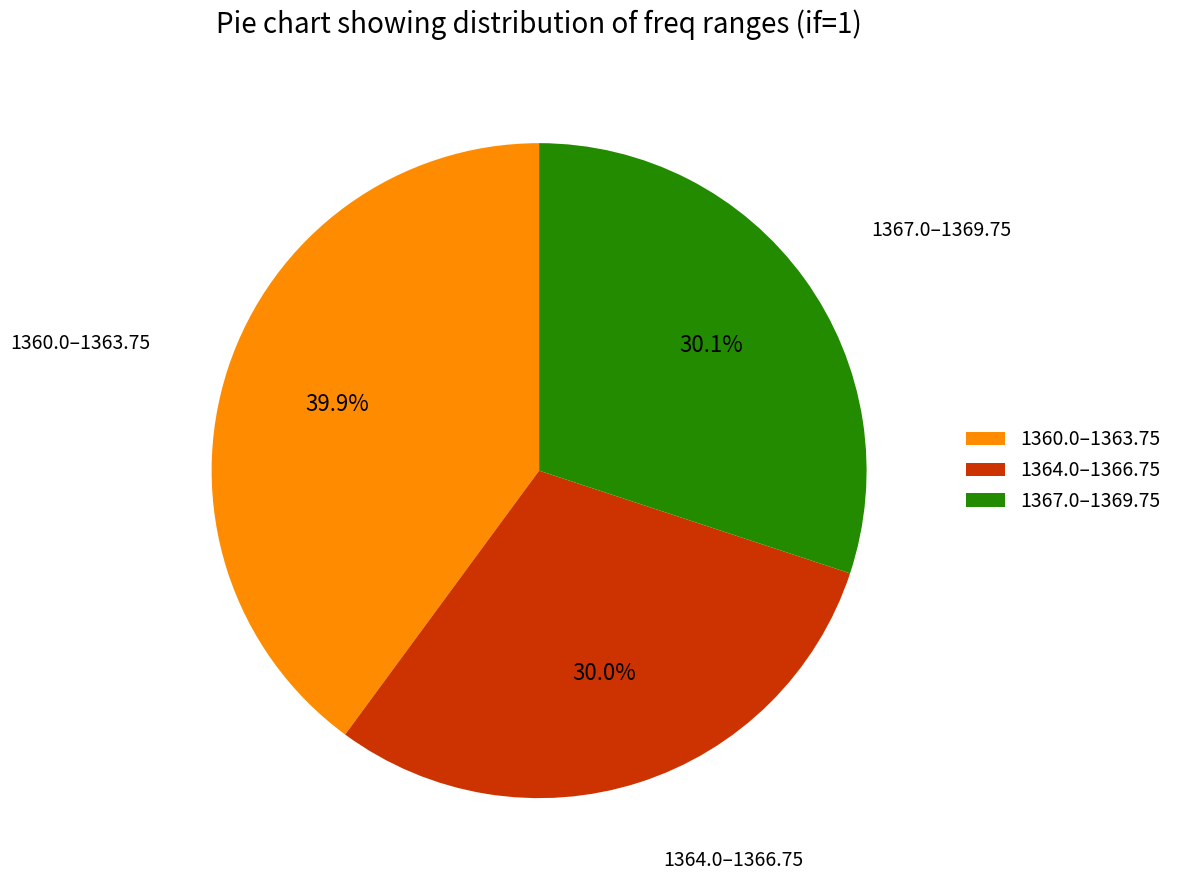

Which category has the biggest portion of the pie?

1360.0–1363.75